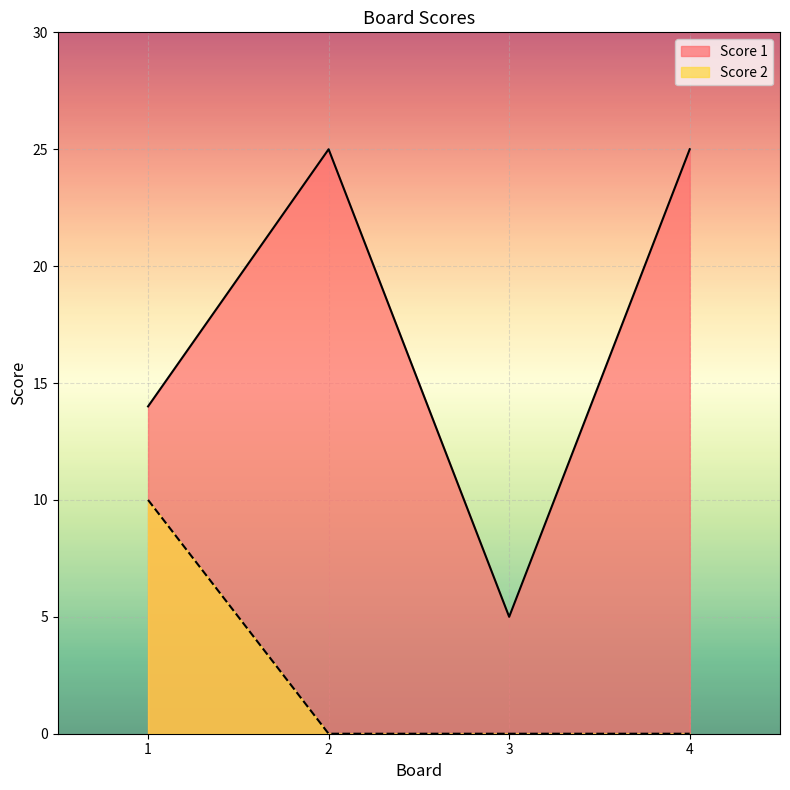

True or false: Score 2 and Score 1 intersect in this chart.

False